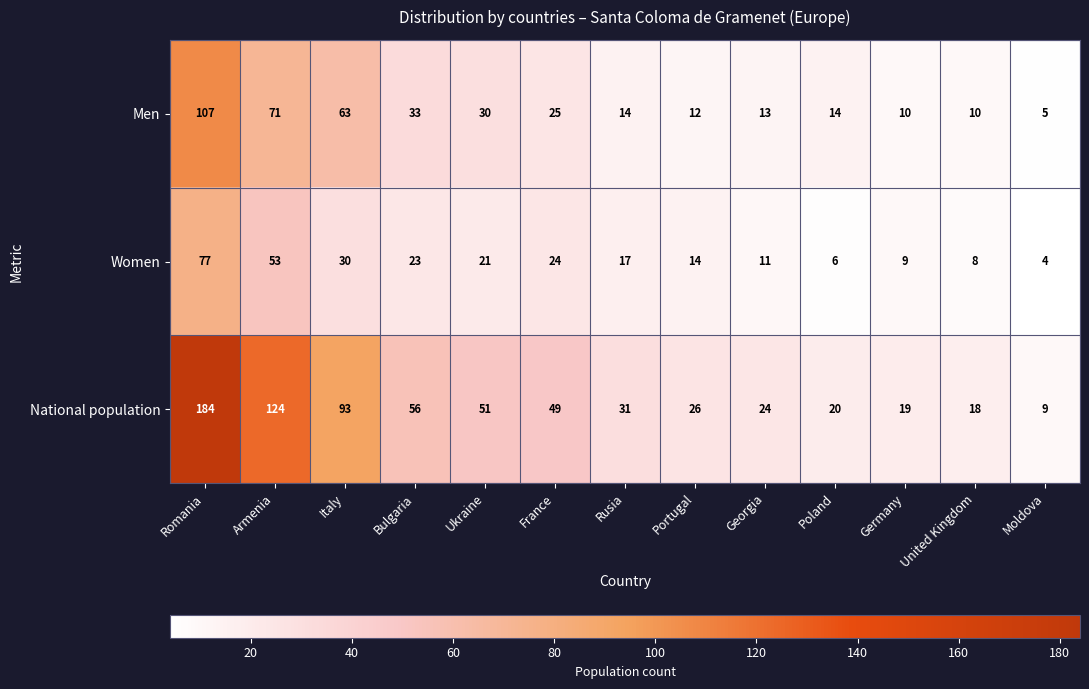

At which label does Women first exceed 17?

Romania